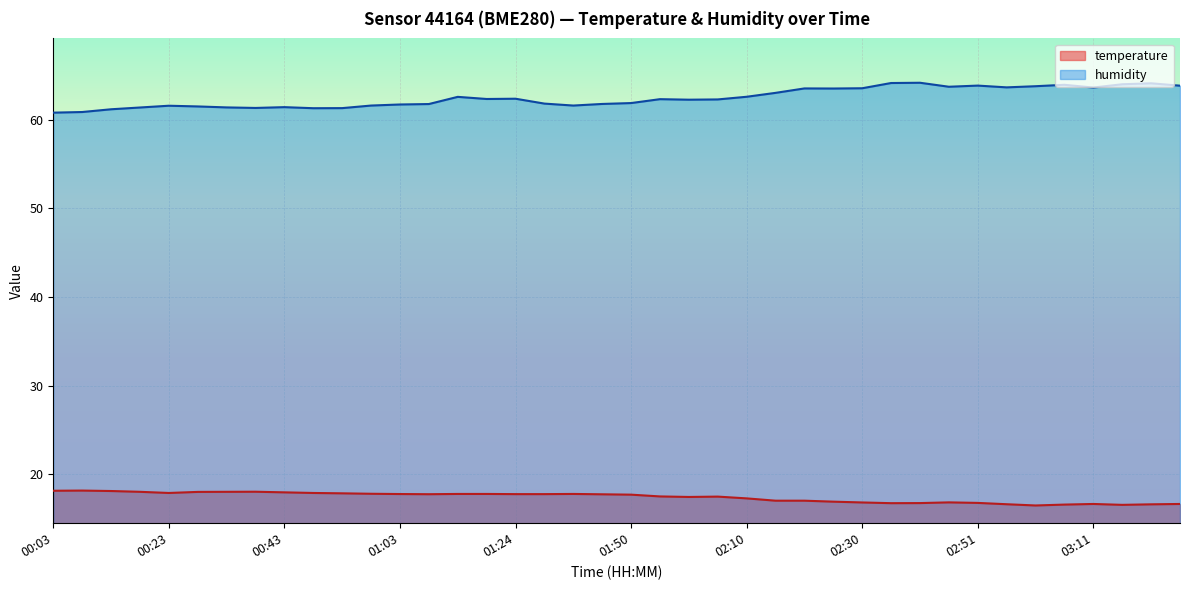

What is the label of the 17th point from the right?

02:05